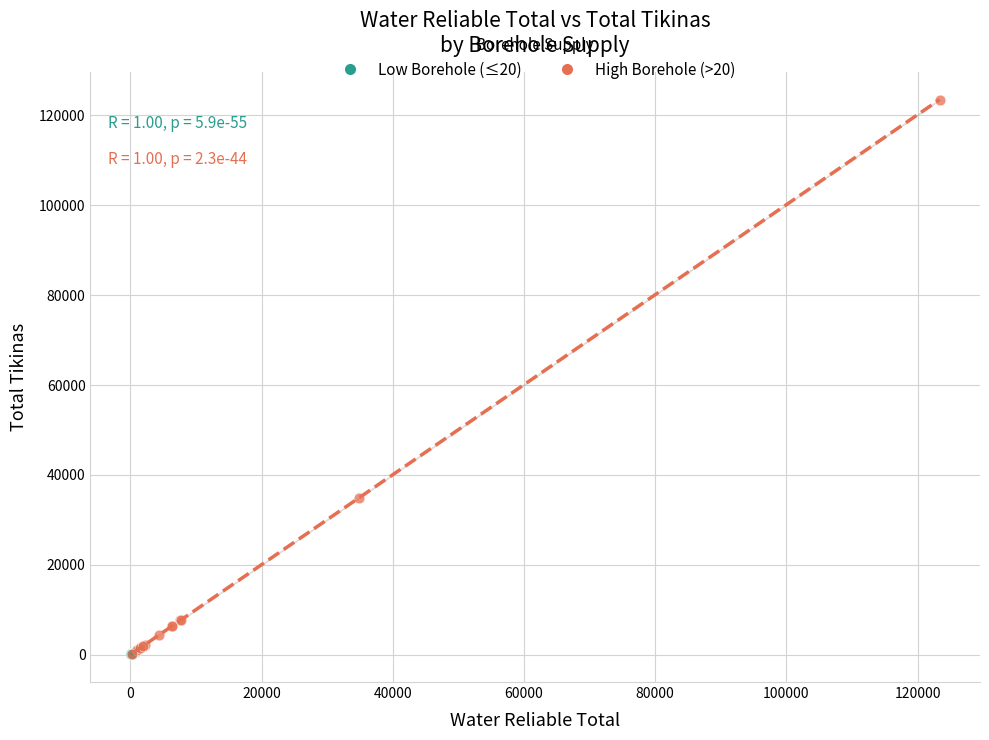

Which series contains the highest Y value?

High Borehole (>20)